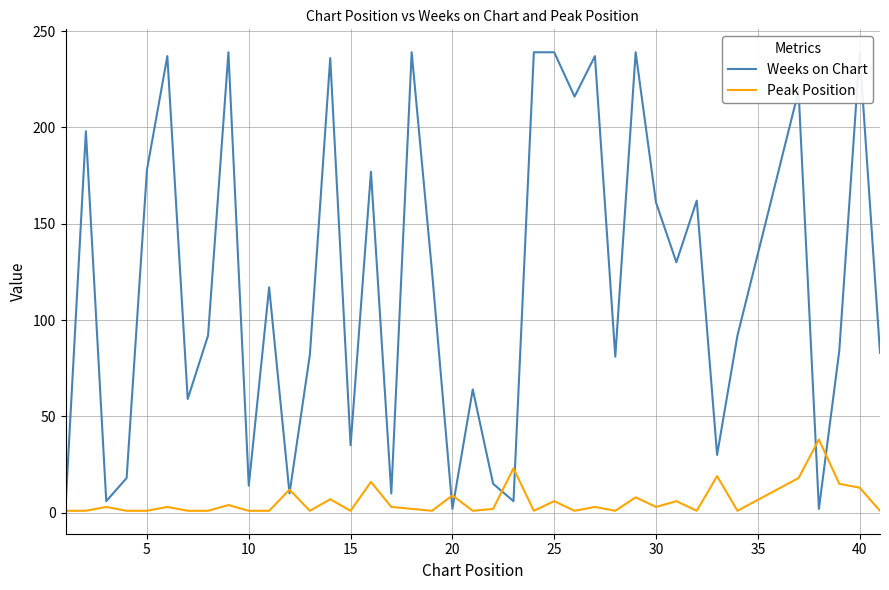

What is the highest value of the Peak Position series?

38